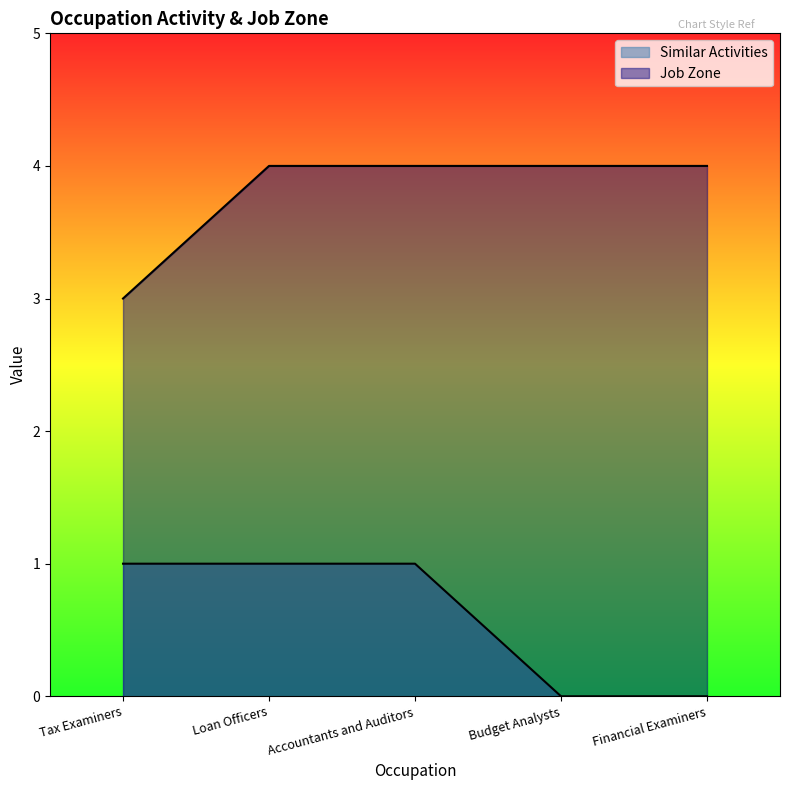

What is the sum of the Job Zone values at Financial Examiners and Budget Analysts?

8